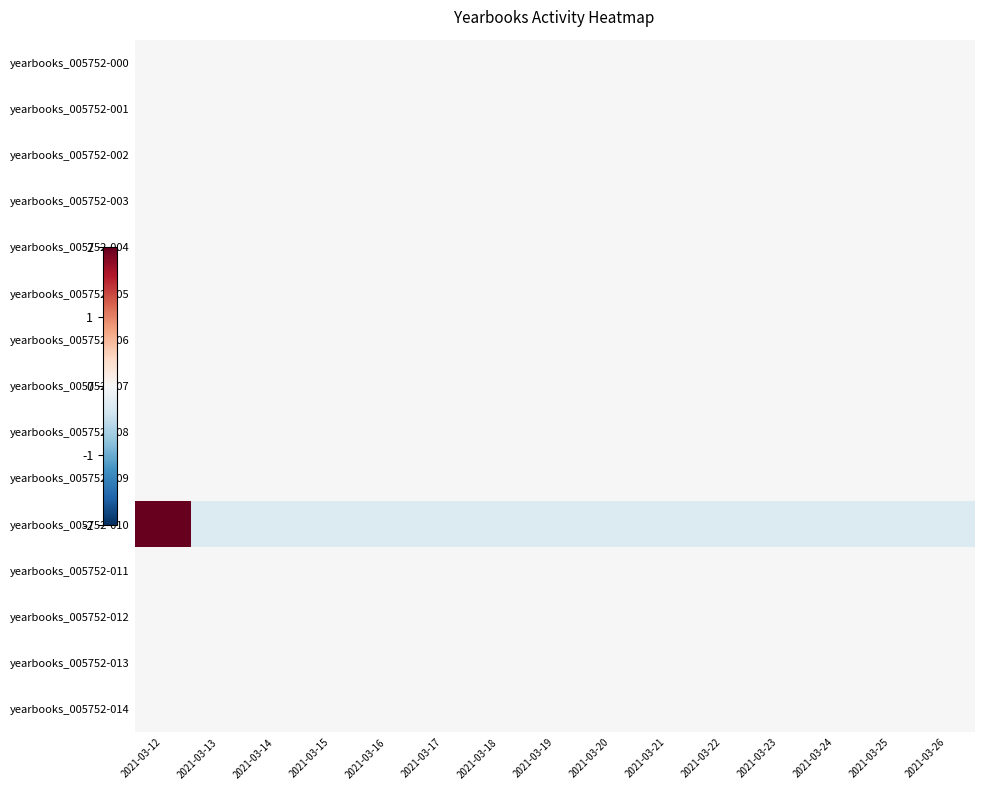

Rank the series by their maximum value, from lowest to highest.

yearbooks_005752-000, yearbooks_005752-001, yearbooks_005752-002, yearbooks_005752-003, yearbooks_005752-004, yearbooks_005752-005, yearbooks_005752-006, yearbooks_005752-007, yearbooks_005752-008, yearbooks_005752-009, yearbooks_005752-011, yearbooks_005752-012, yearbooks_005752-013, yearbooks_005752-014, yearbooks_005752-010